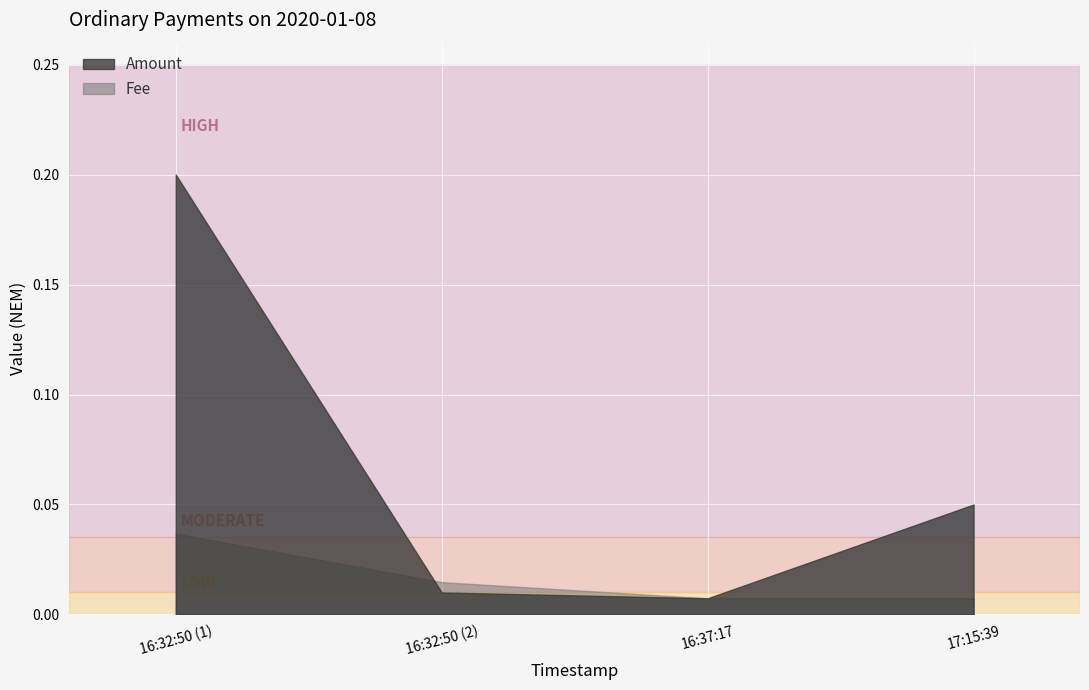

Between 2020-01-08 16:37:17 and 2020-01-08 17:15:39, which series saw the biggest shift?

Amount